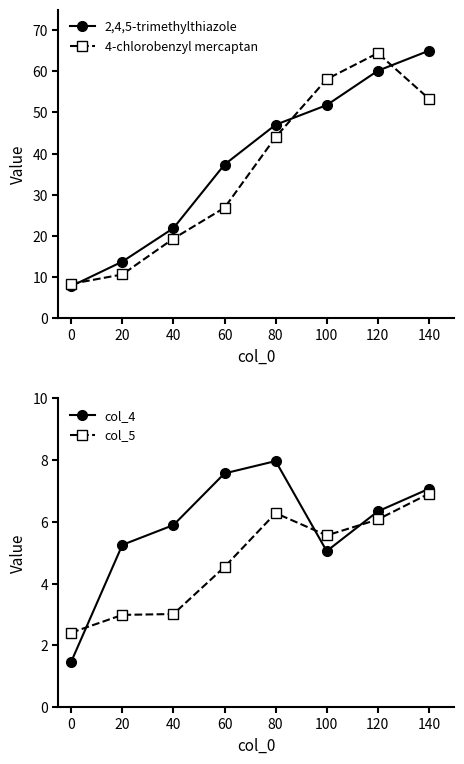

What is the sum of all col_4 values?

46.6